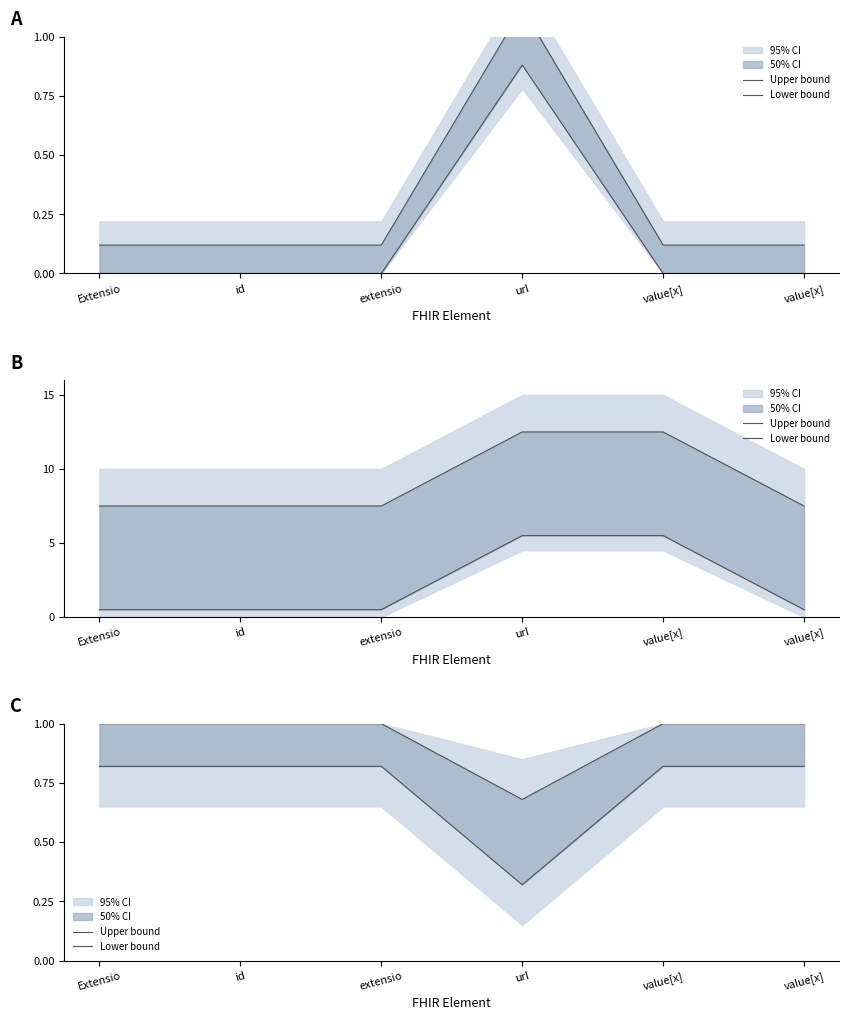

What is the value of the Upper bound point at the 1st from the left?

1.0